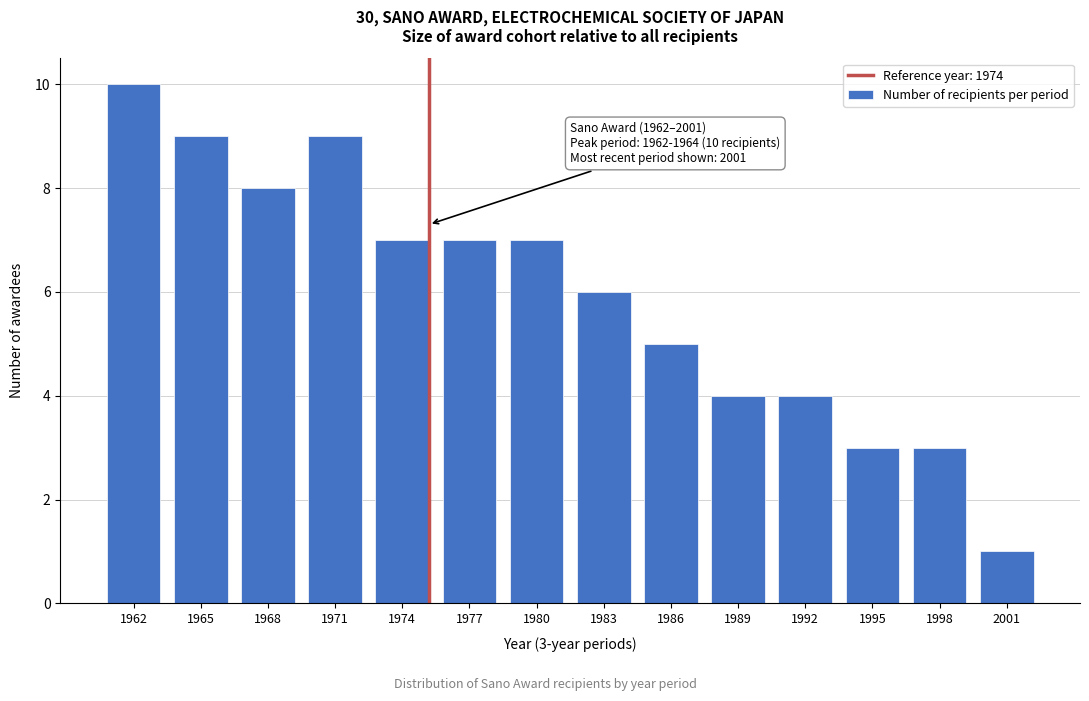

Reading left to right, list all the values displayed in this chart.

1962=10	1965=9	1968=8	1971=9	1974=7	1977=7	1980=7	1983=6	1986=5	1989=4	1992=4	1995=3	1998=3	2001=1